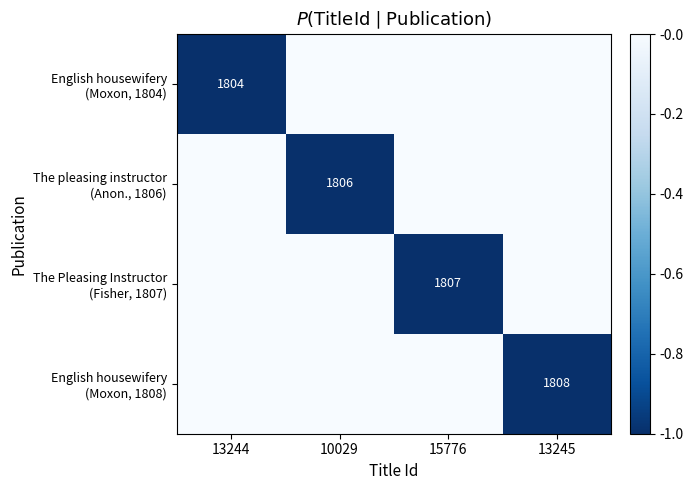

How many values in the English housewifery (Moxon, 1808) series exceed 0?

1